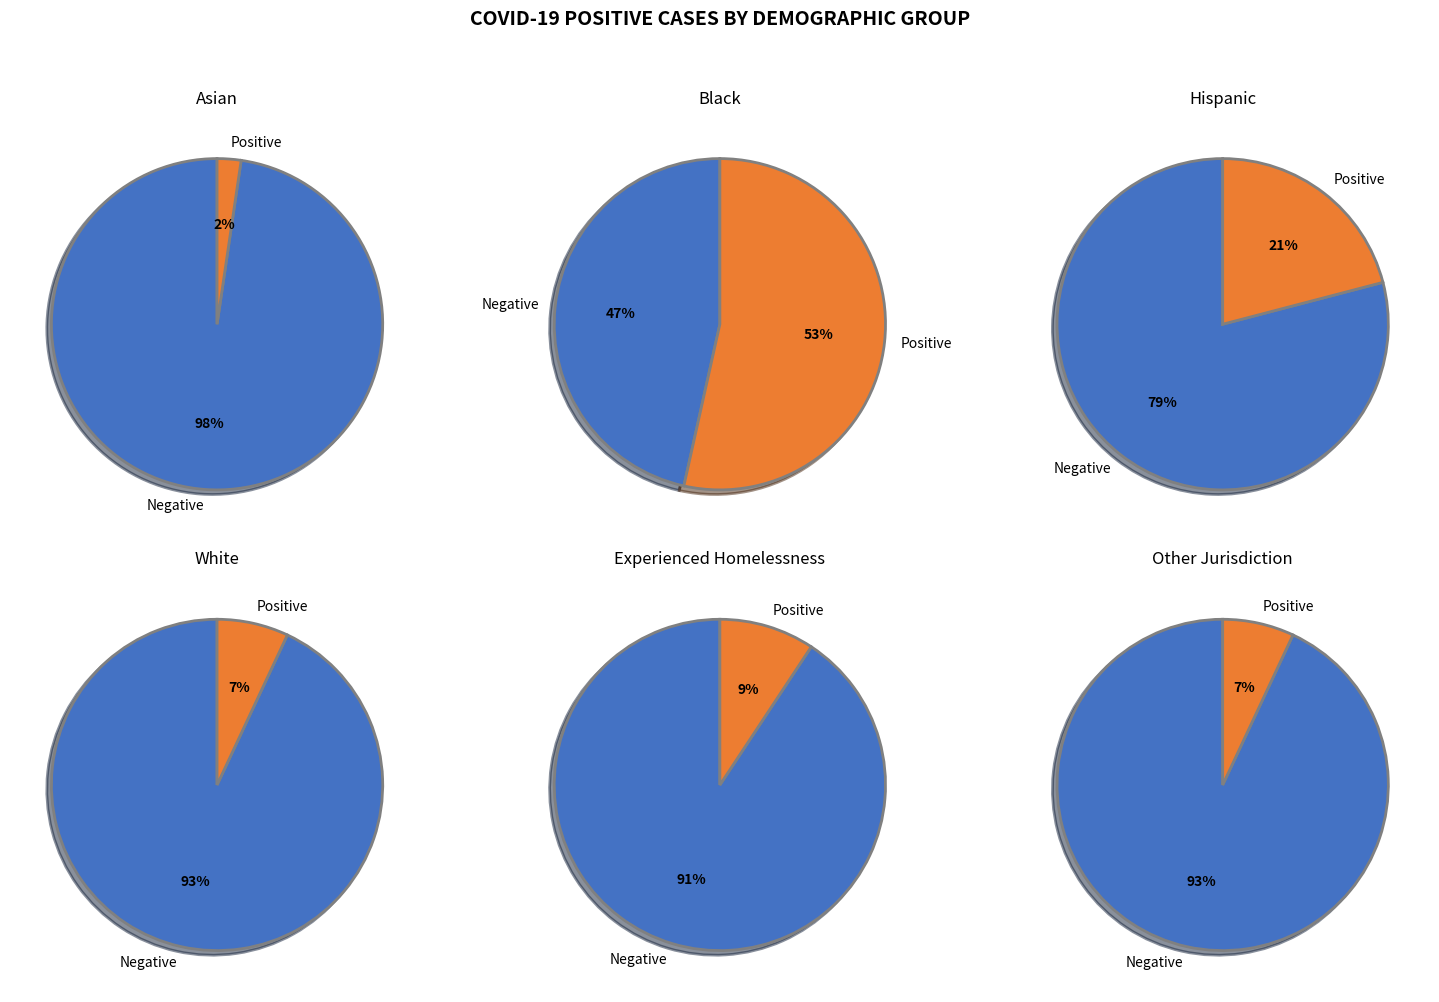

Which has a higher value, Other Jurisdiction or Asian?

Other Jurisdiction